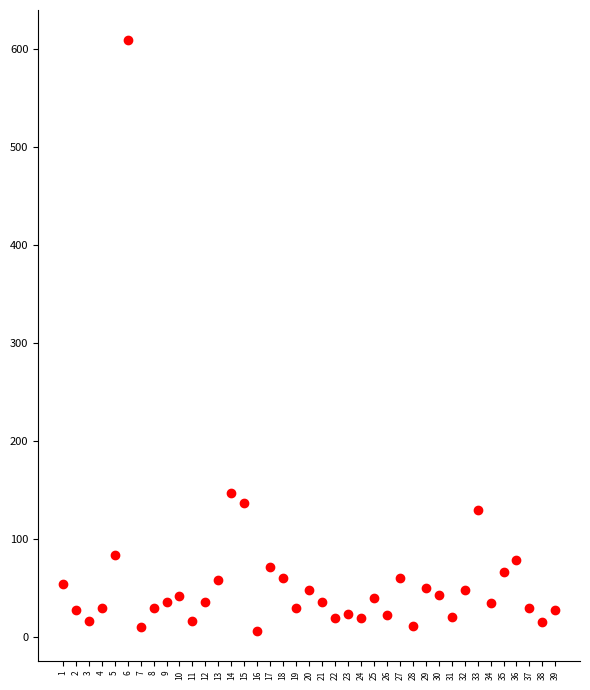

What Y value in the scatter plot is closest to 308?

147